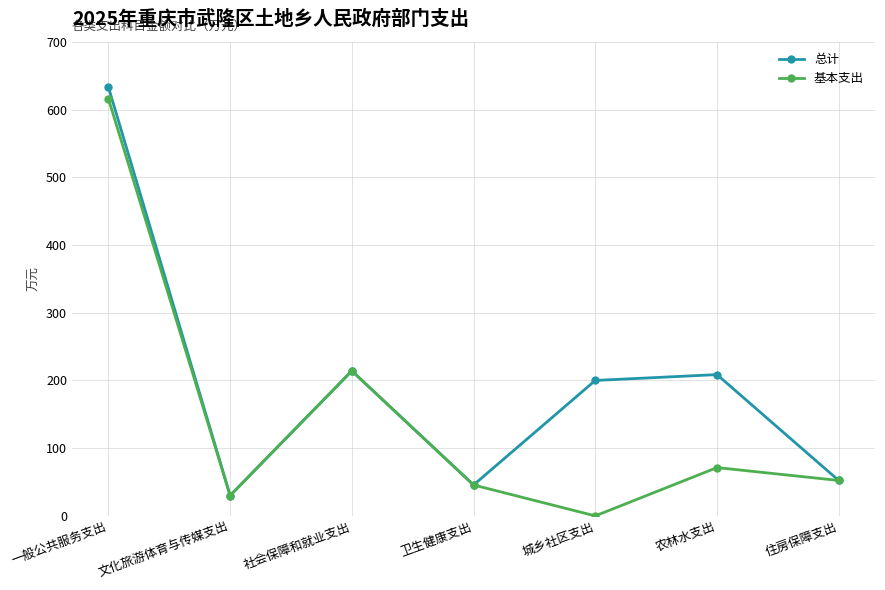

At which category does 基本支出 reach its first local valley?

文化旅游体育与传媒支出